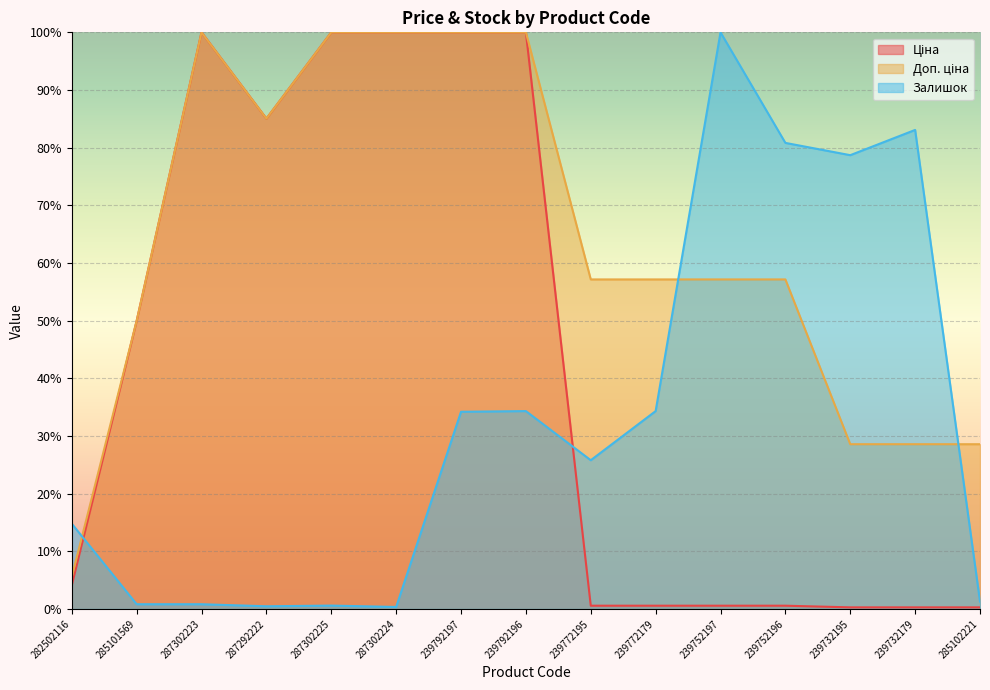

In Залишок, how many points are lower than both neighbors (excluding endpoints)?

4